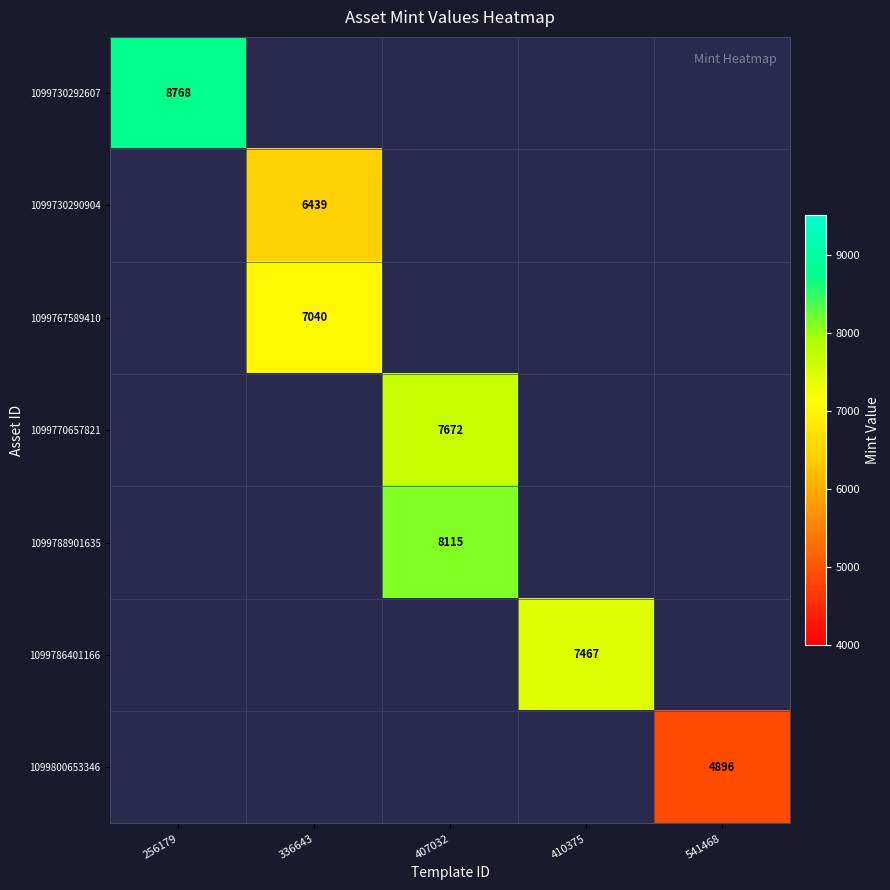

Is the value of 1099770657821 at 407032 greater than the value of 1099730292607 at 256179?

No